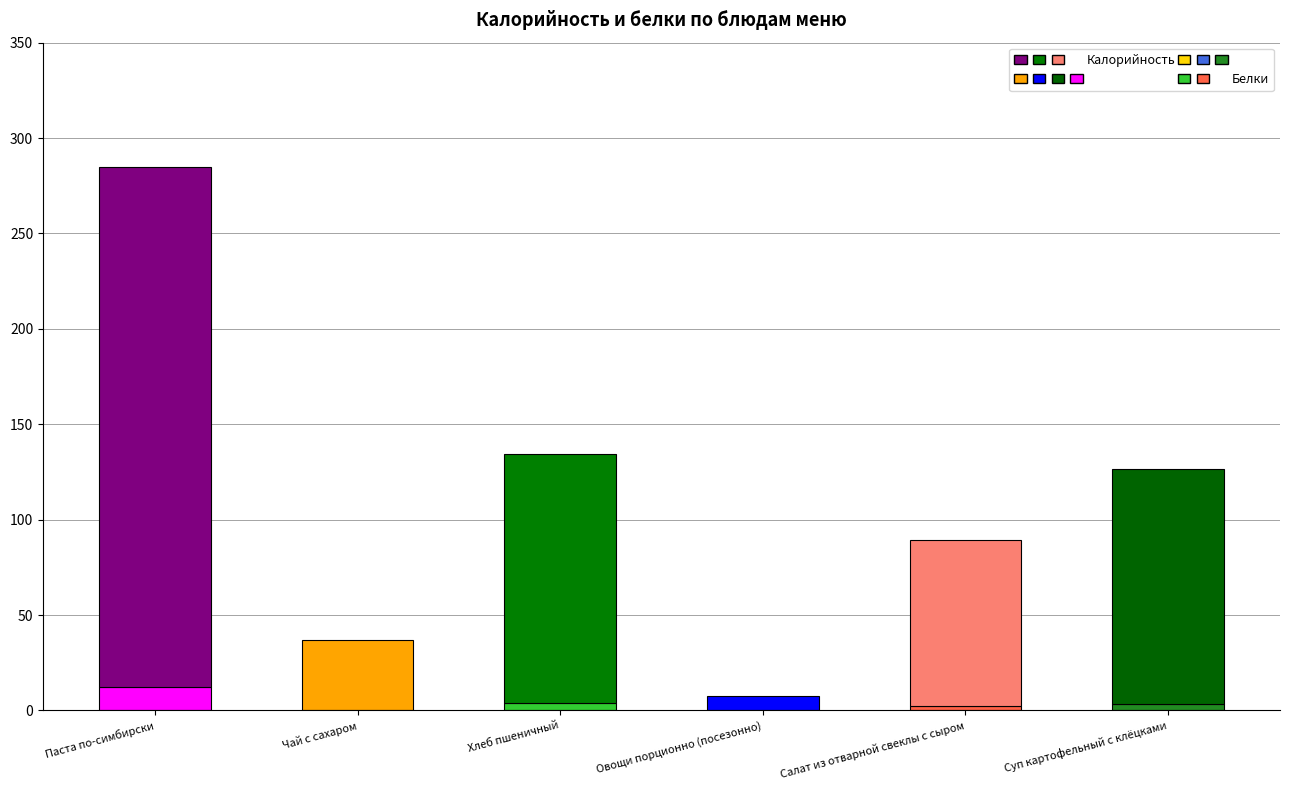

At which category is the sum across all series the highest?

Паста по-симбирски